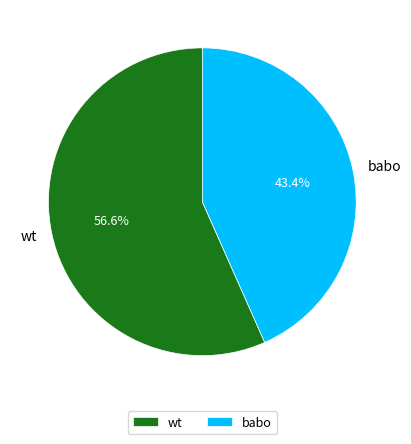

Between wt and babo, which is larger?

wt